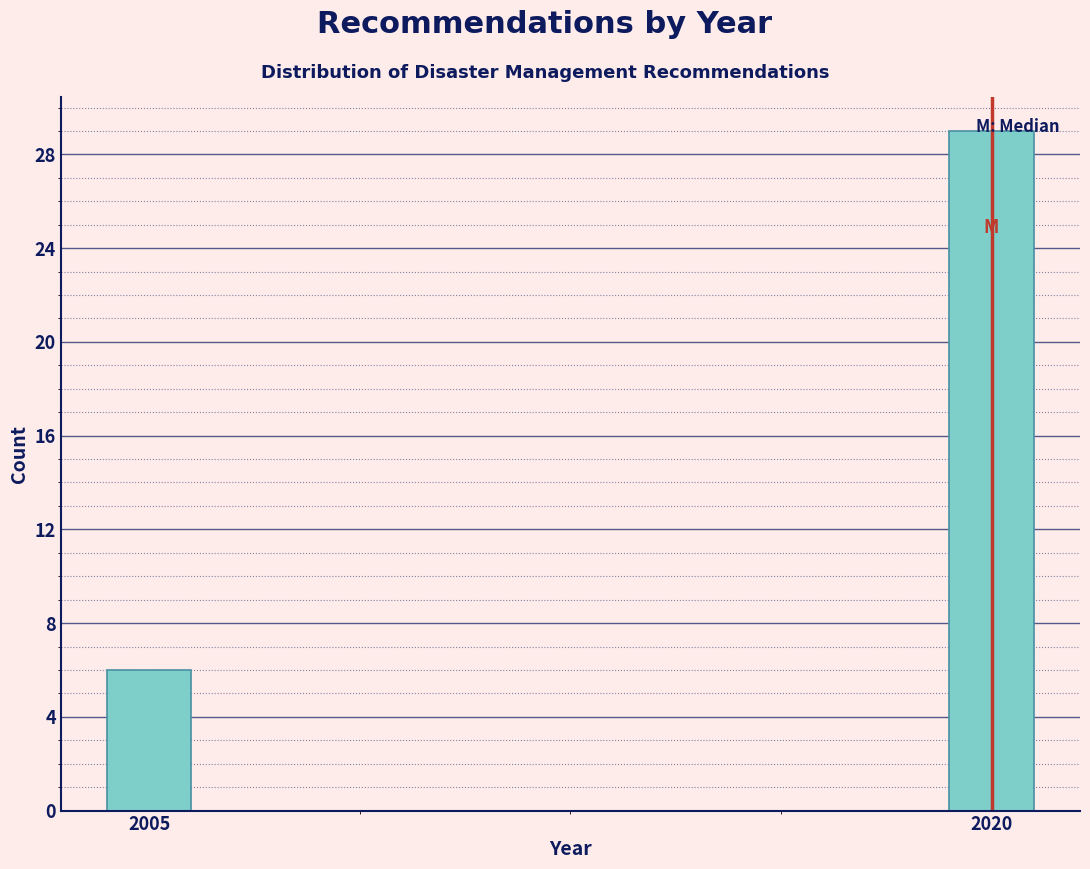

What is the value of the 2nd bar from the left?

29